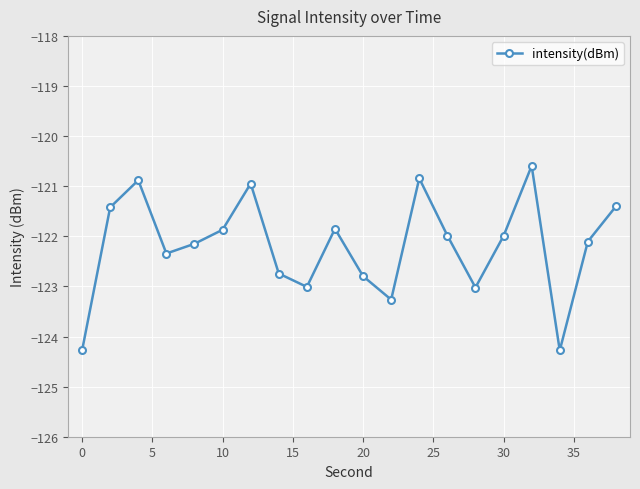

What is the difference between the maximum and minimum values?

3.7